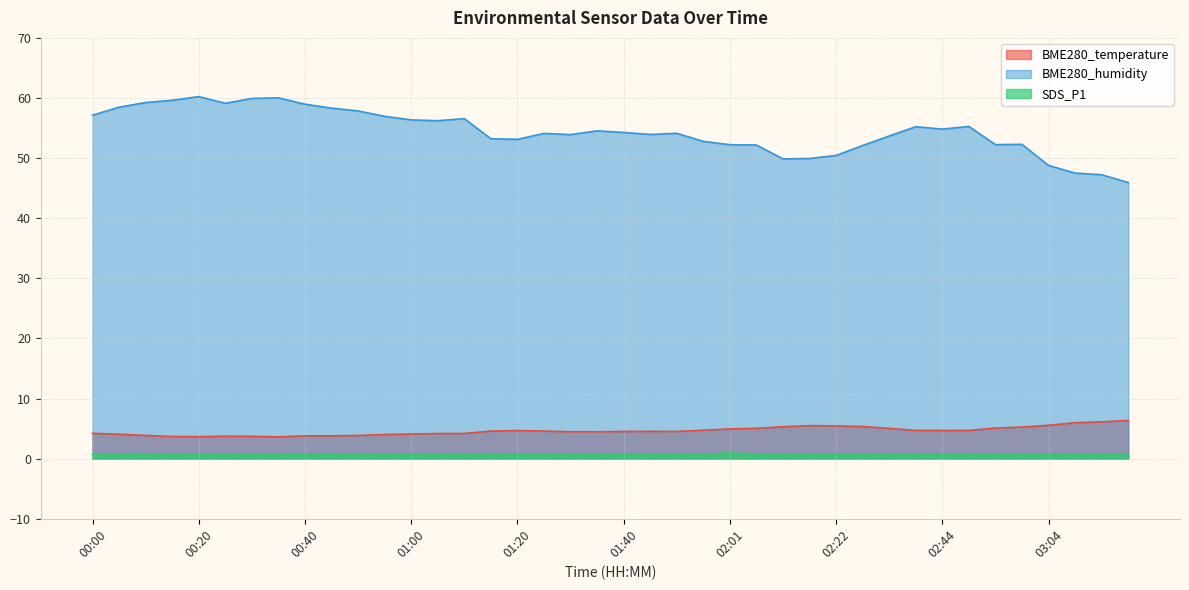

At which category does BME280_humidity reach its first local peak?

00:20